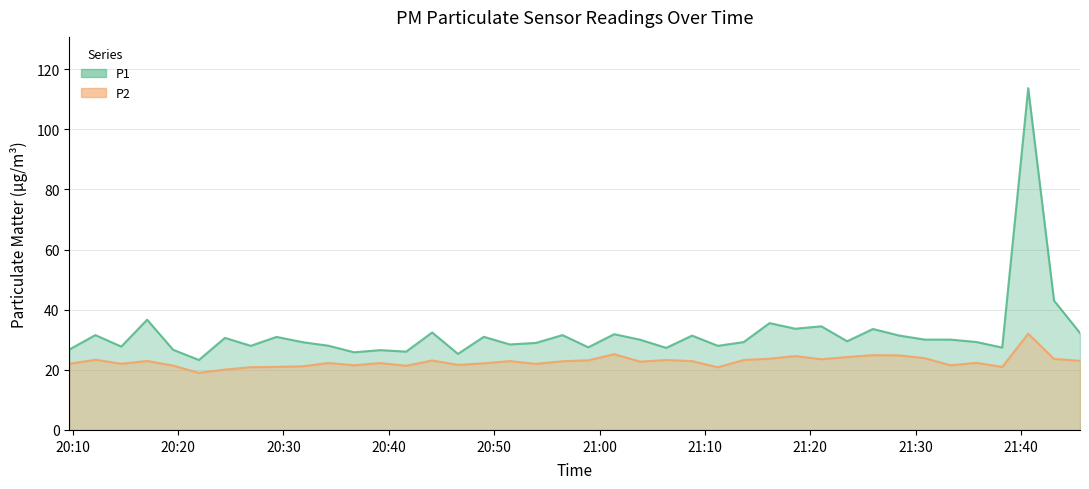

At which label does P2 first exceed 22?

2023-05-10T20:09:41